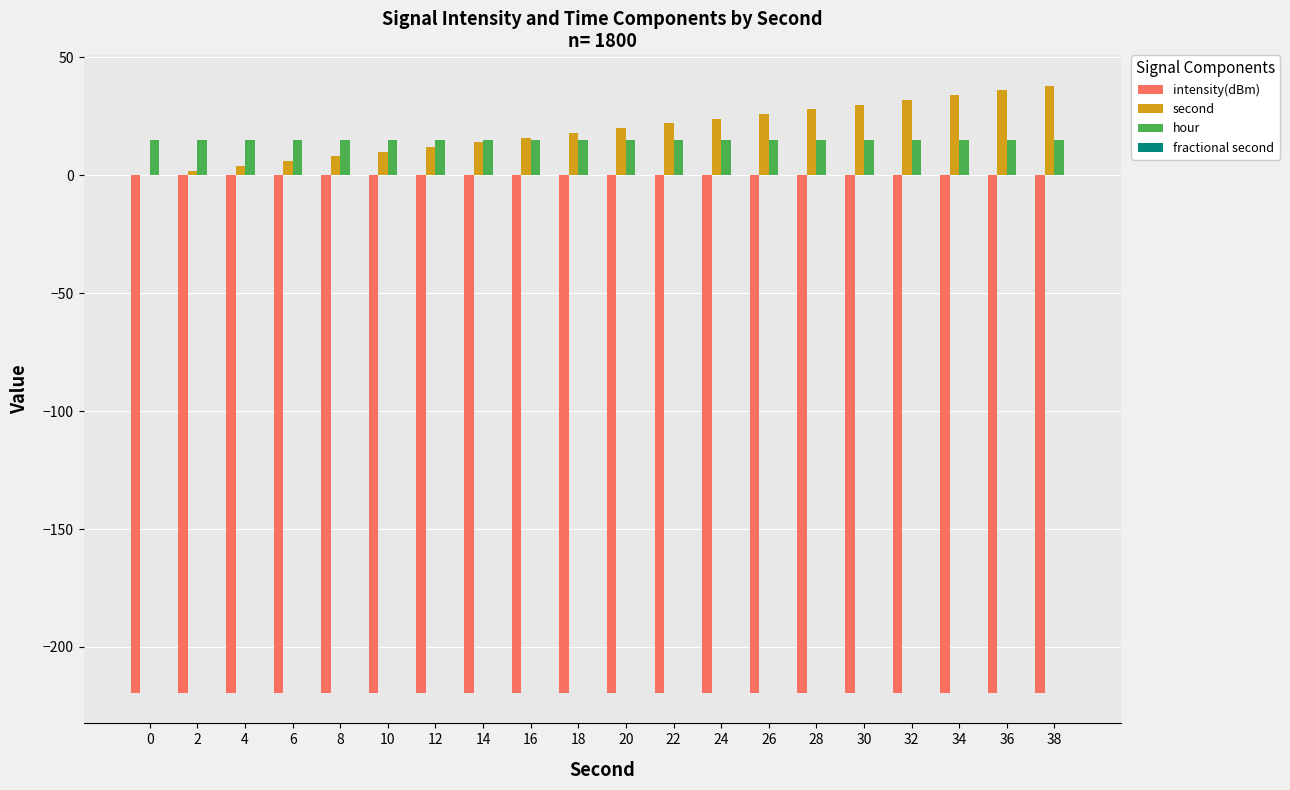

What is the highest value of the second series?

38.0